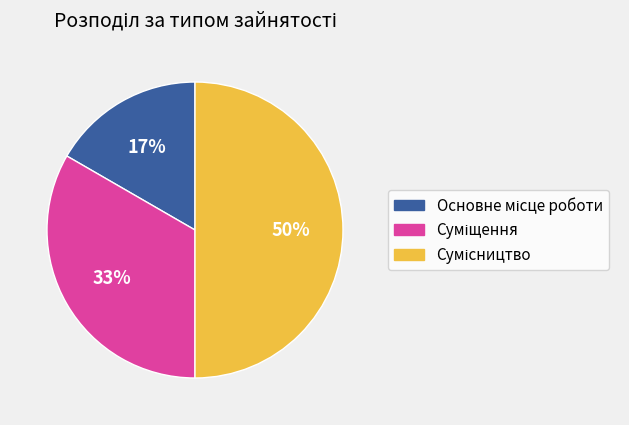

To the nearest percent, what is the difference between the largest and smallest slice percentages?

33%